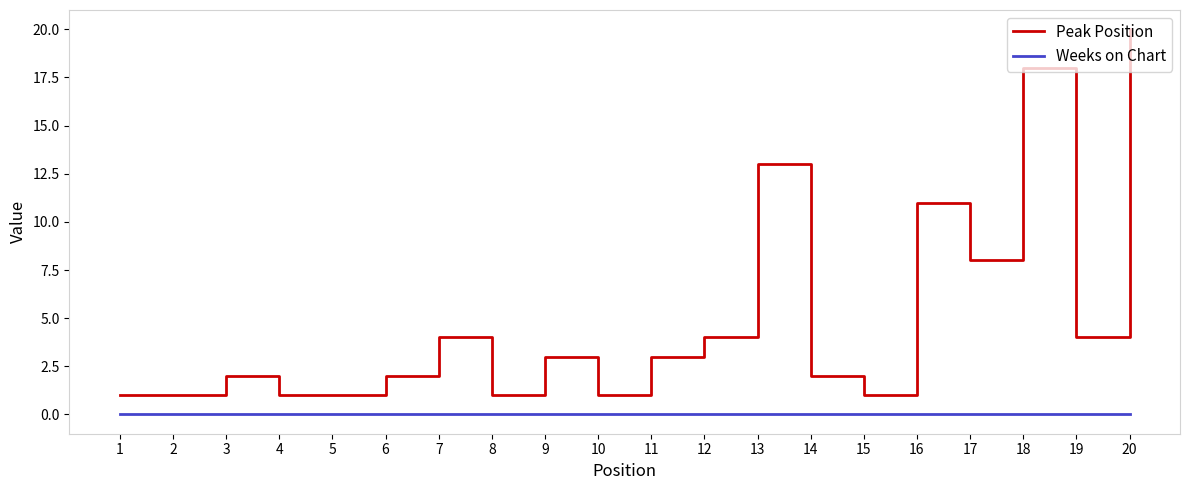

Rank the series by their average value, from highest to lowest.

Peak Position, Weeks on Chart